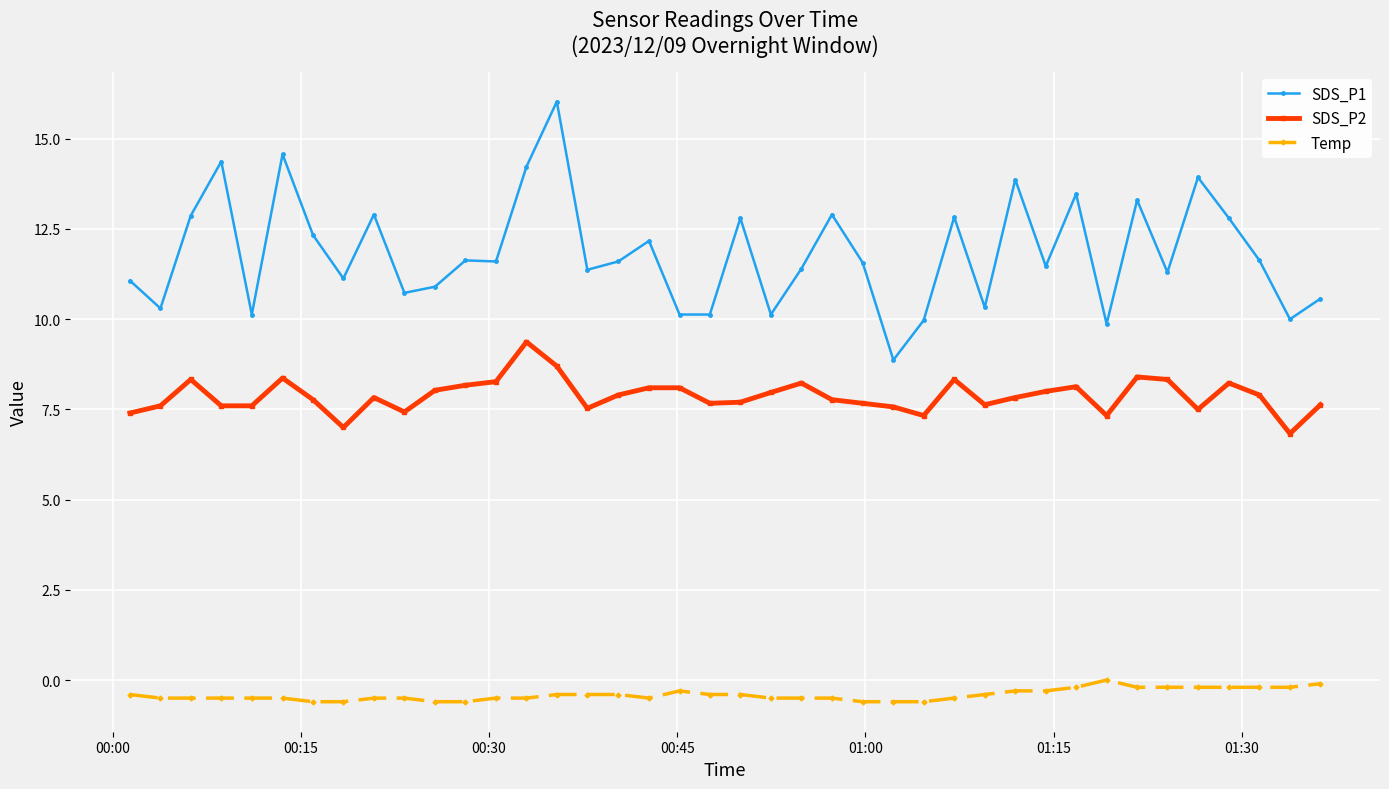

What is the difference between the second highest and second lowest values in the Temp series?

0.5